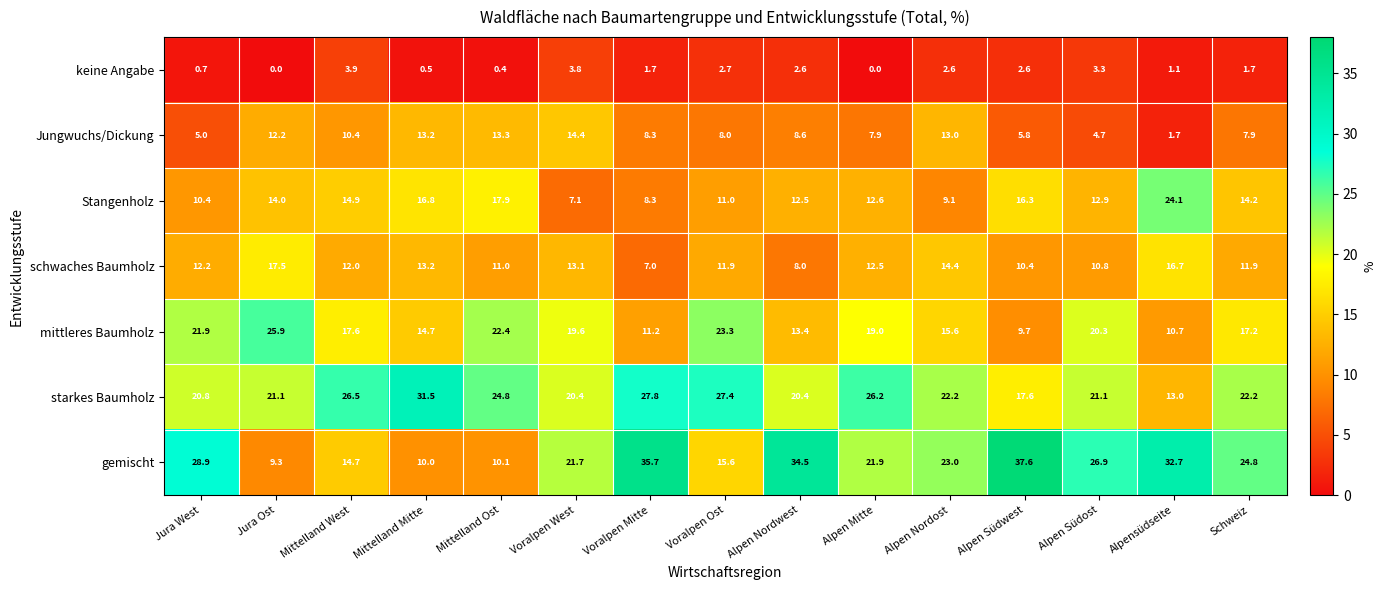

What is the difference between the second highest and second lowest values in the Jungwuchs/Dickung series?

8.6